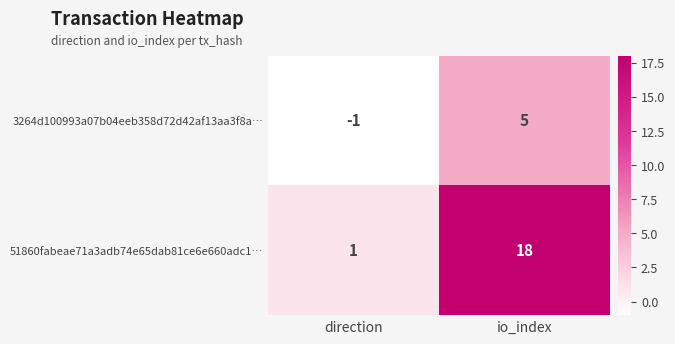

What is the total value across all series at io_index?

23